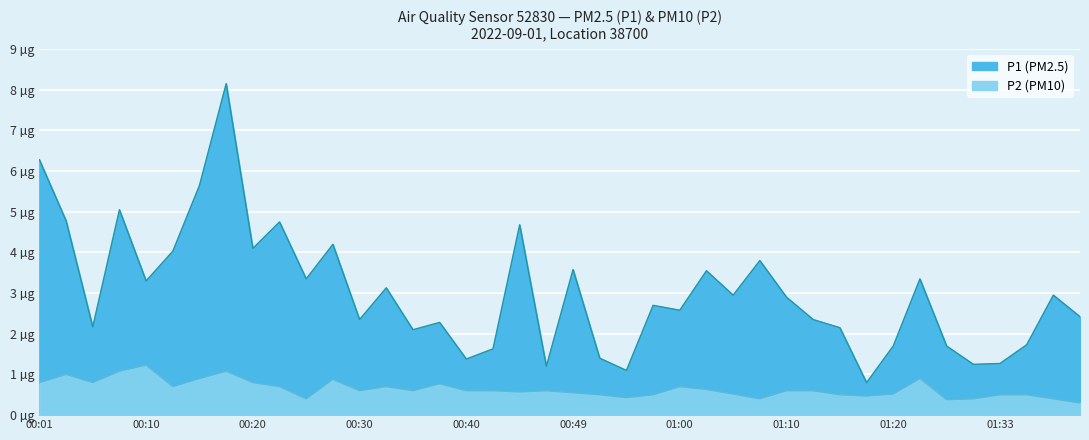

What is the smallest value displayed?

0.3